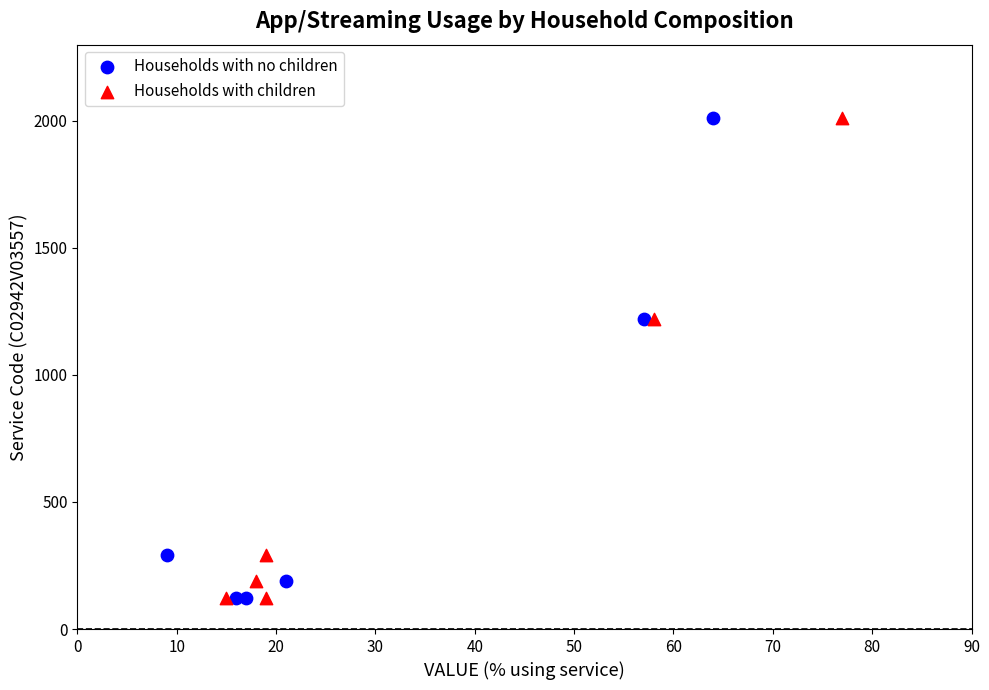

What are all the series names shown in the legend?

Households with no children, Households with children